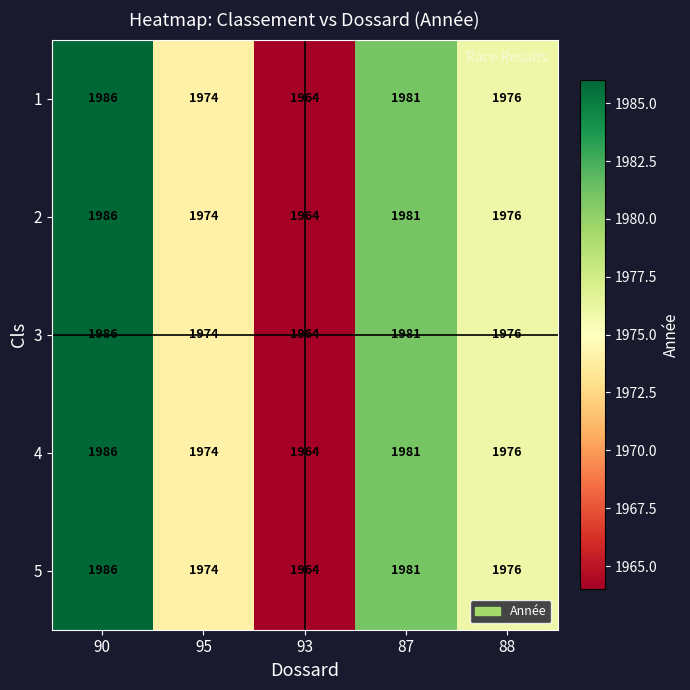

The 1 series shows 1986 at 90. True or false?

True